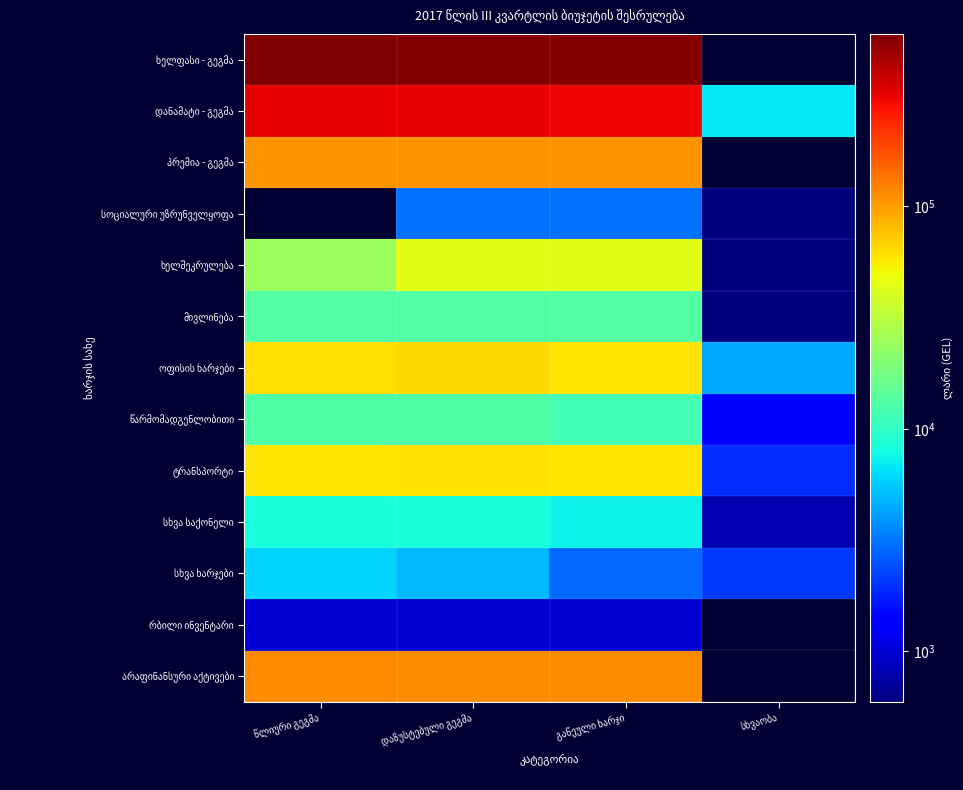

Rank the series at გაწეული ხარჯი from lowest to highest value.

რბილი ინვენტარი, სხვა ხარჯები, სოციალური უზრუნველყოფა, სხვა საქონელი, წარმომადგენლობითი, მივლინება, ხელშეკრულება, ტრანსპორტი, ოფისის ხარჯები, პრემია - გეგმა, არაფინანსური აქტივები, დანამატი - გეგმა, ხელფასი - გეგმა